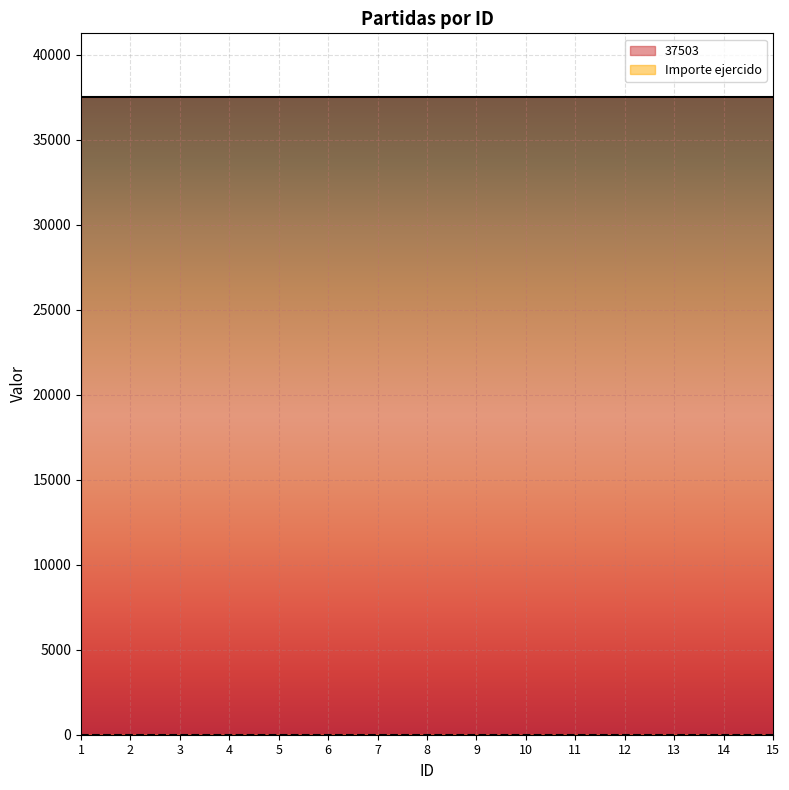

Reading left to right, what are all the values shown in this chart?

37503: 1=37503	2=37503	3=37503	4=37503	5=37503	6=37503	7=37503	8=37503	9=37503	10=37503	11=37503	12=37503	13=37503	14=37503	15=37503
Importe ejercido: 1=0	2=0	3=0	4=0	5=0	6=0	7=0	8=0	9=0	10=0	11=0	12=0	13=0	14=0	15=0